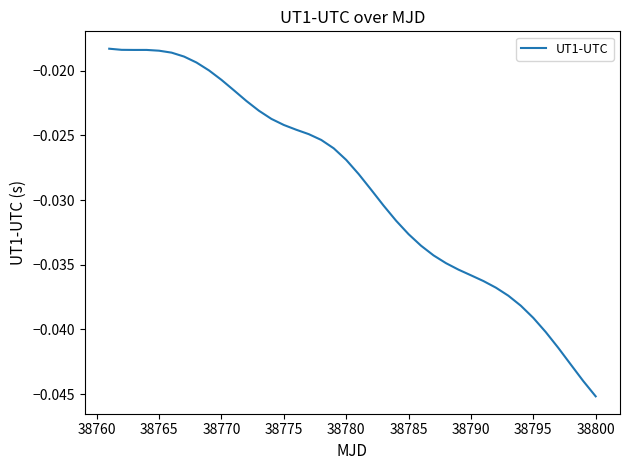

Which label corresponds to the smallest value in the chart?

38800